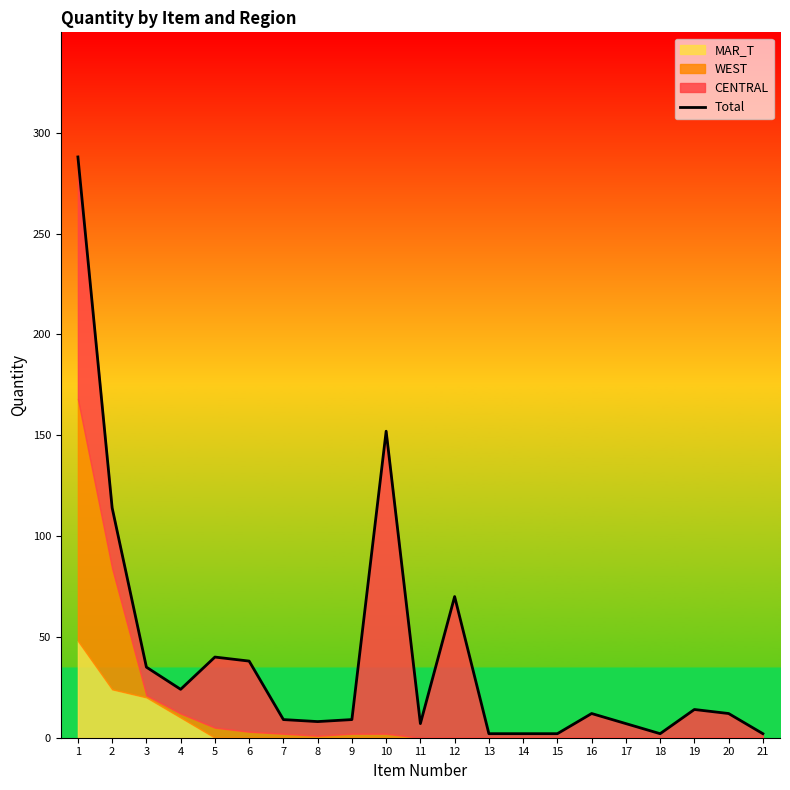

Is it true that the value at 18 is 2?

True